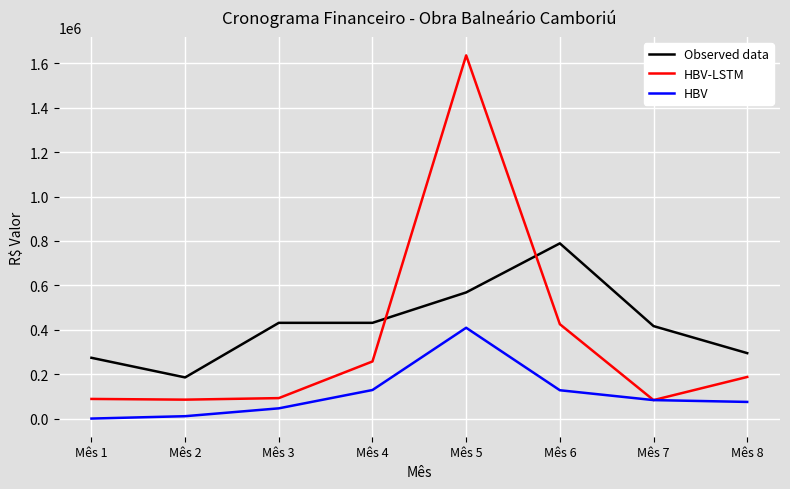

Is this an area chart (filled region under the line)?

No